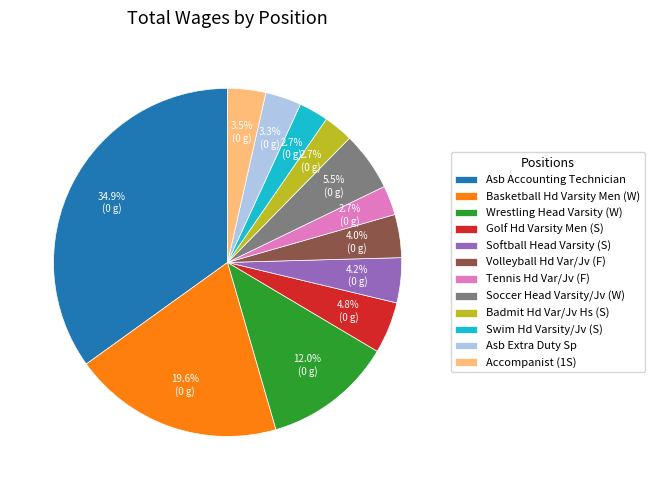

Is there a majority slice in this chart?

No